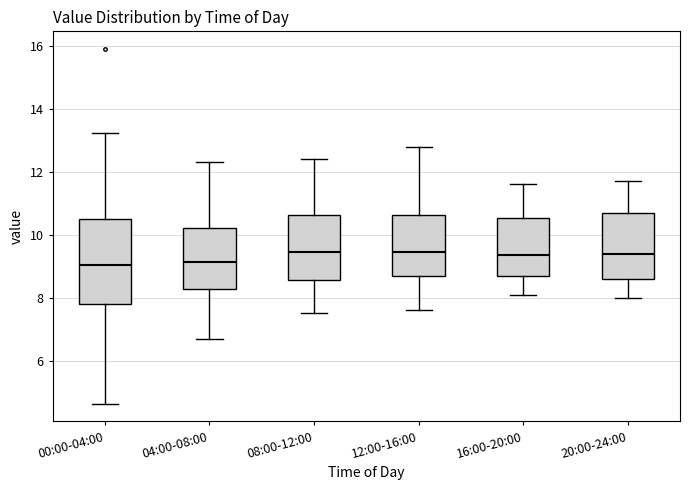

Where is the lower edge of the box for 20:00-24:00 on the y-axis? The values are not printed on the chart, so give them approximately, as read against the axis.

8.6